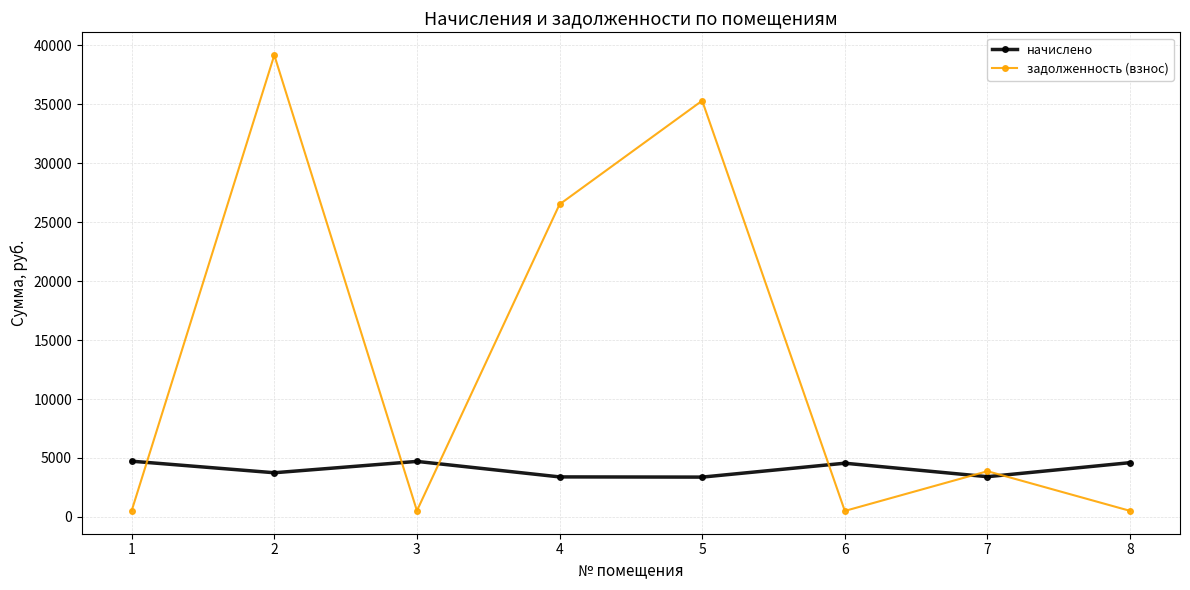

How many lines are shown in the chart?

2